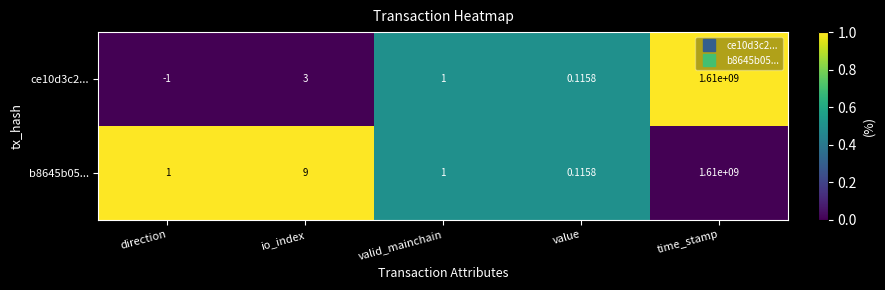

List the series in order of their overall mean, highest first.

b8645b05..., ce10d3c2...